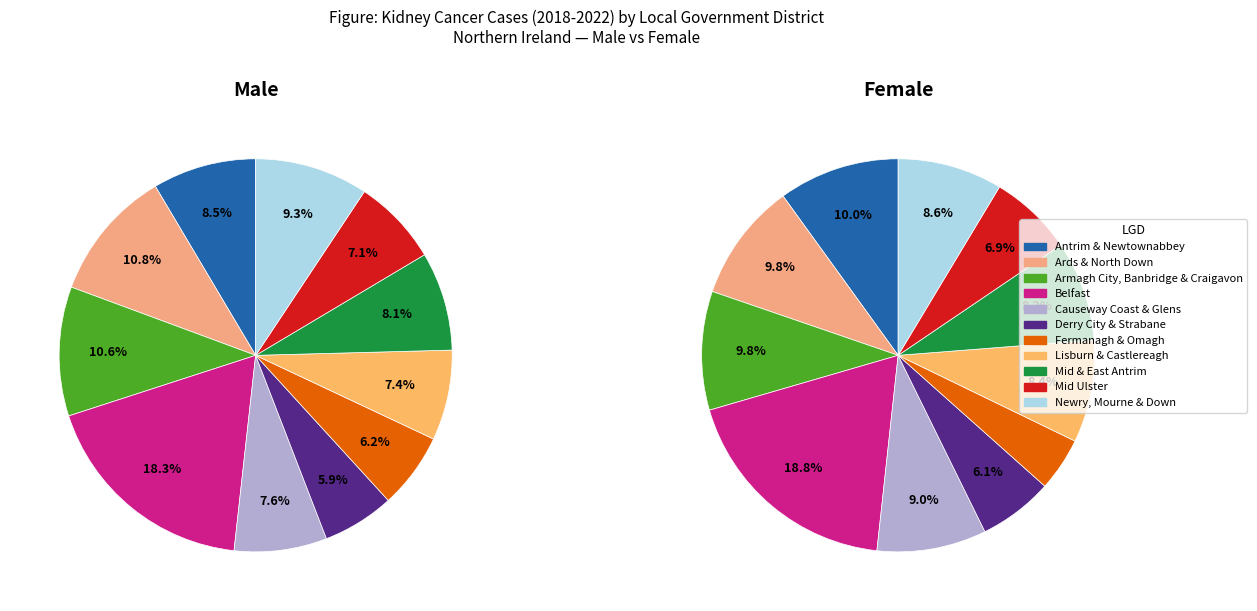

Is the sum of Mid & East Antrim and Newry, Mourne & Down greater than half?

No